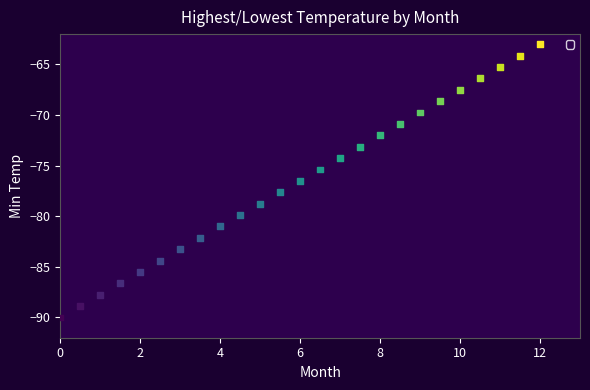

What is the range of X values (max minus min)?

12.0